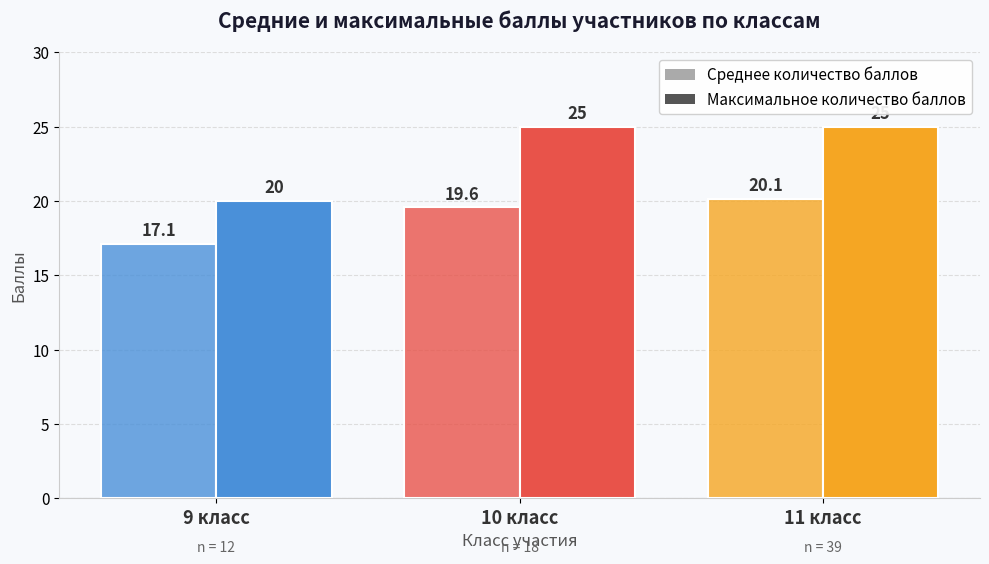

Is the value of Максимальное количество баллов at 11 класс greater than the value of Среднее количество баллов at 10 класс?

Yes